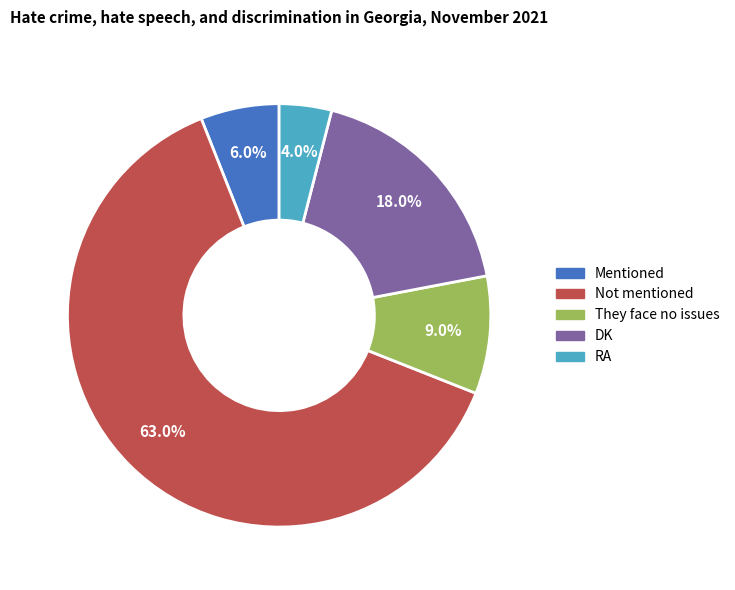

Which category has the biggest portion of the pie?

Not mentioned